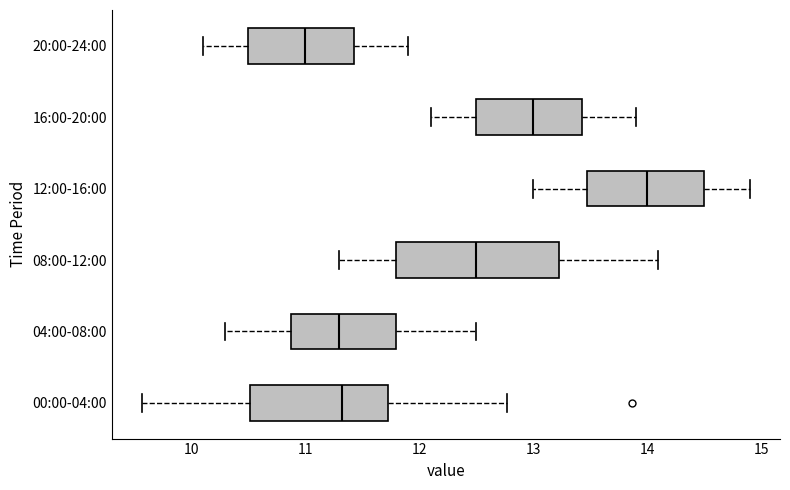

Reading bottom to top, transcribe this box plot: for each box, give where its median line is, the range the box spans, and where its two whiskers end, as read against the x-axis. The values are not printed on the chart, so give them approximately, as read against the axis.

00:00-04:00: median 11.3, box 10.5 to 11.7, whiskers 9.6 to 12.8
04:00-08:00: median 11.3, box 10.9 to 11.8, whiskers 10.3 to 12.5
08:00-12:00: median 12.5, box 11.8 to 13.2, whiskers 11.3 to 14.1
12:00-16:00: median 14.0, box 13.5 to 14.5, whiskers 13.0 to 14.9
16:00-20:00: median 13.0, box 12.5 to 13.4, whiskers 12.1 to 13.9
20:00-24:00: median 11.0, box 10.5 to 11.4, whiskers 10.1 to 11.9